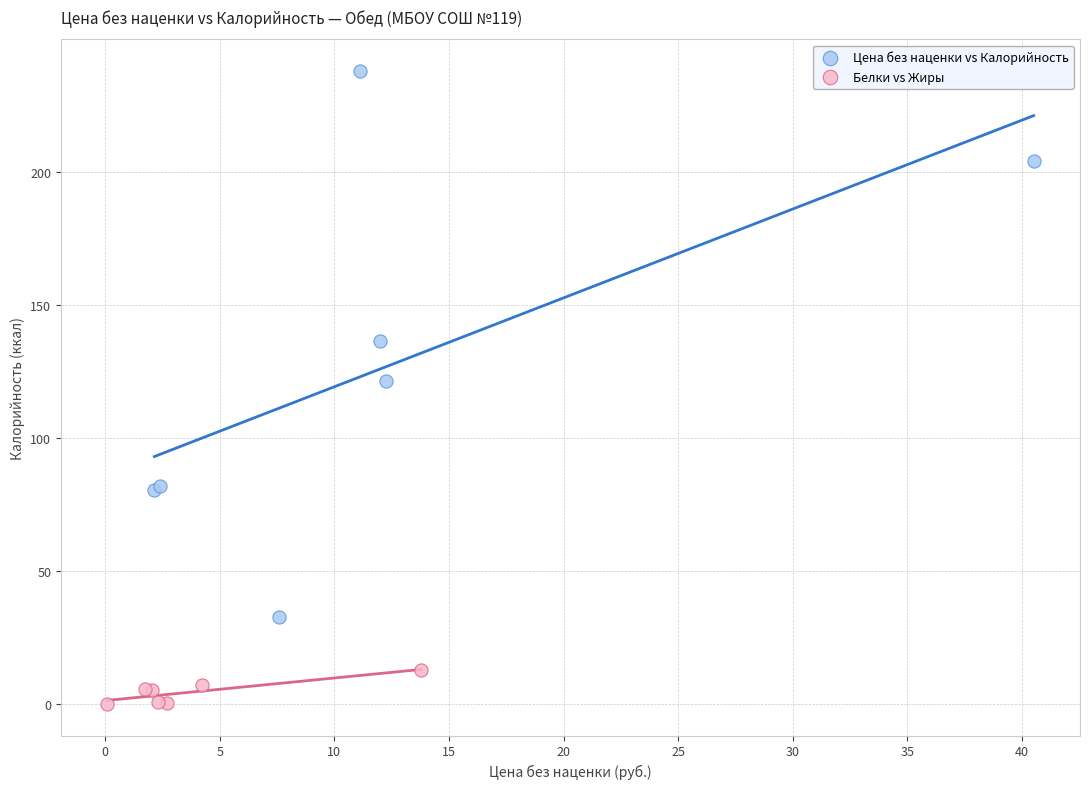

What are all the series names shown in the legend?

Цена без наценки vs Калорийность, Белки vs Жиры